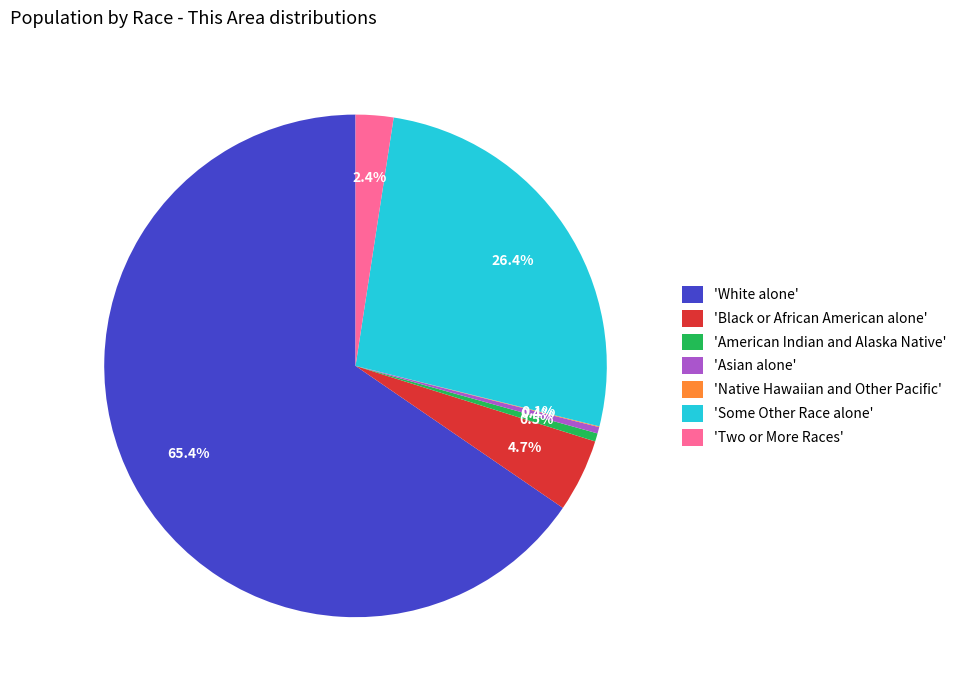

What is the largest slice in the pie chart?

'White alone'